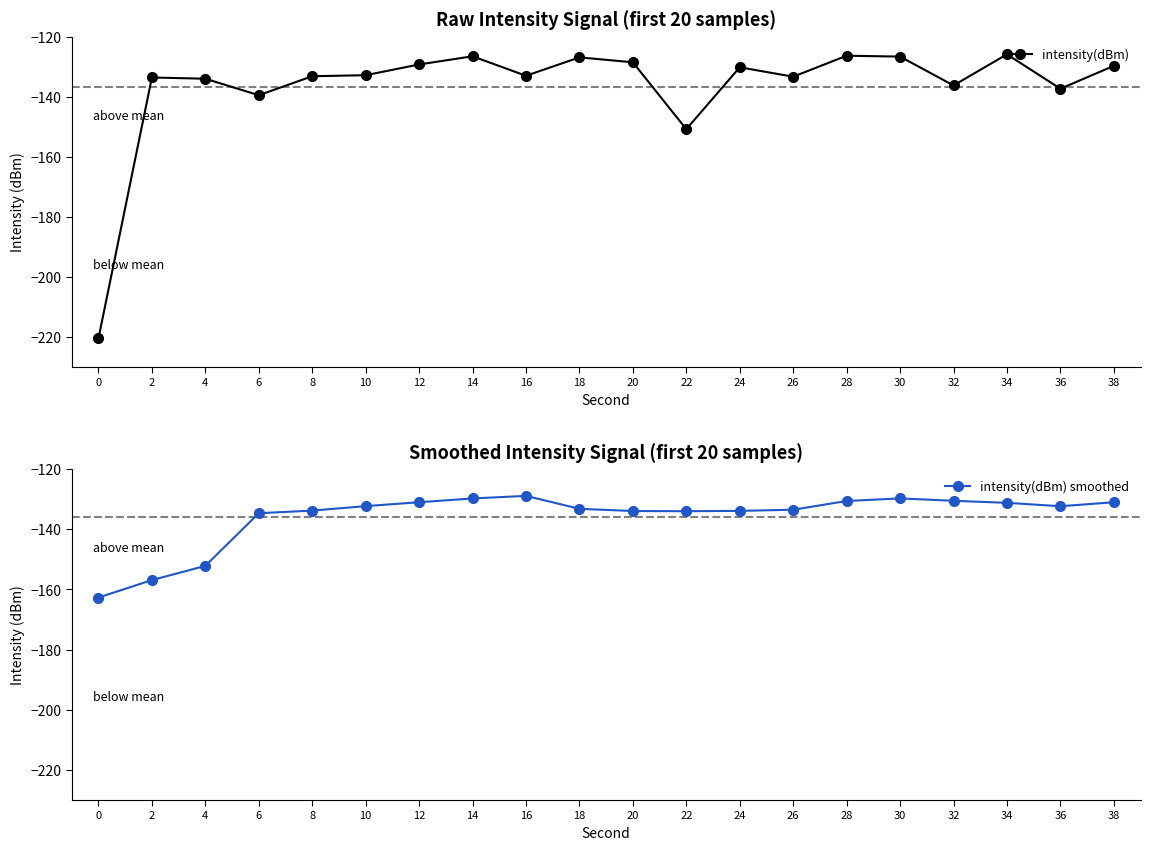

Which series ends up on top after the final intersection of intensity(dBm) smoothed and intensity(dBm)?

intensity(dBm)